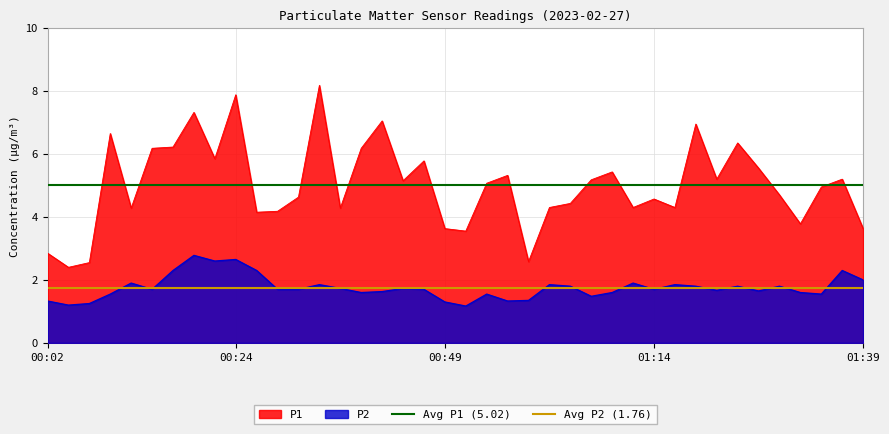

The value of P2 at 00:49 is 1.3. True or false?

True